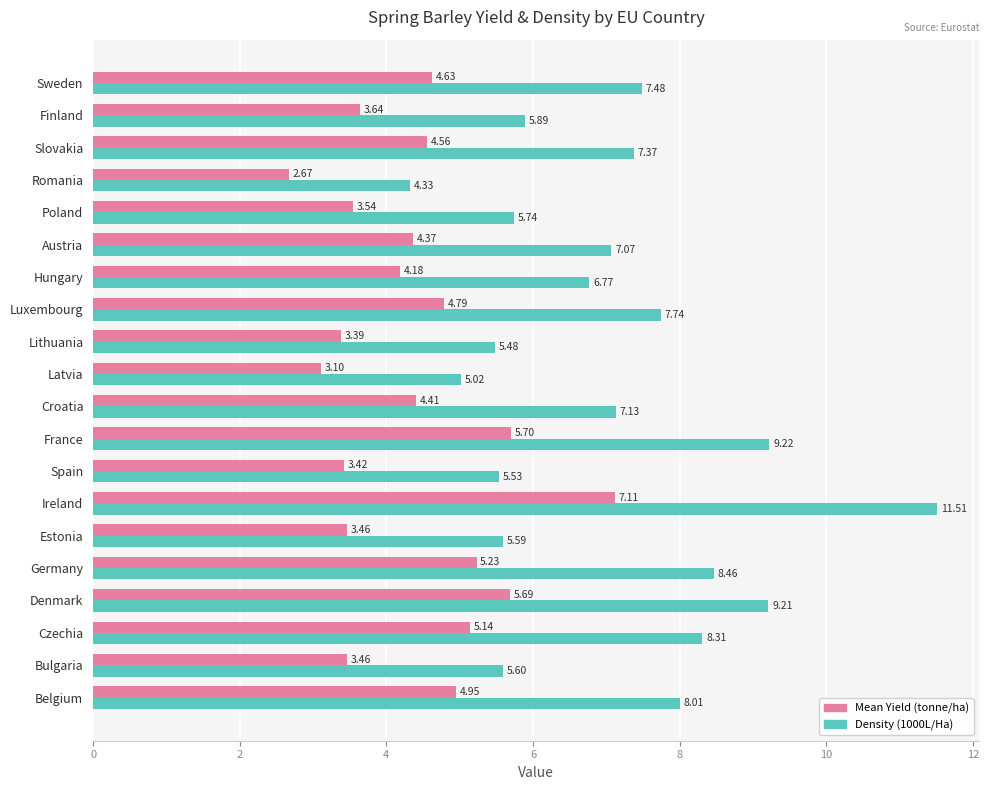

Which category has the highest value across all series?

Ireland